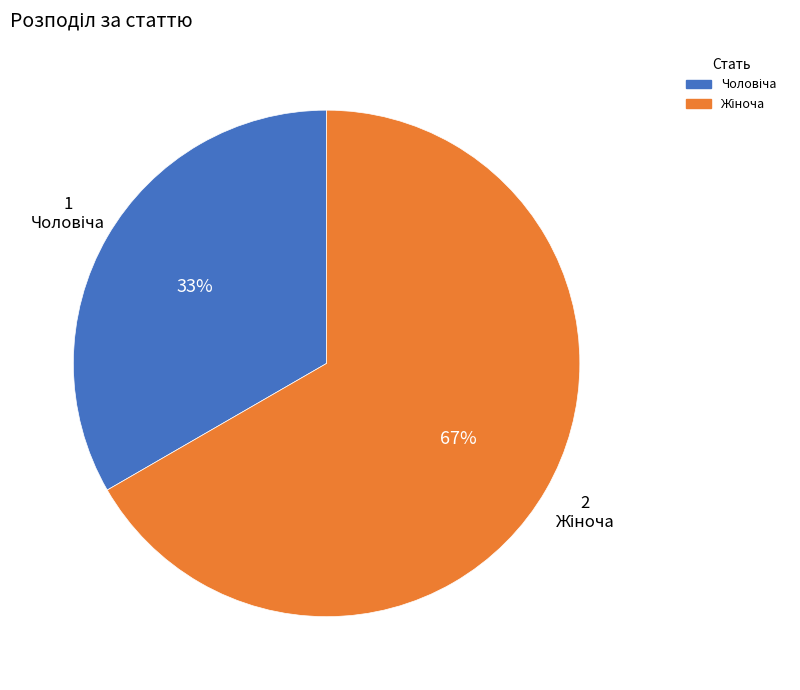

How many segments does this pie chart have?

2